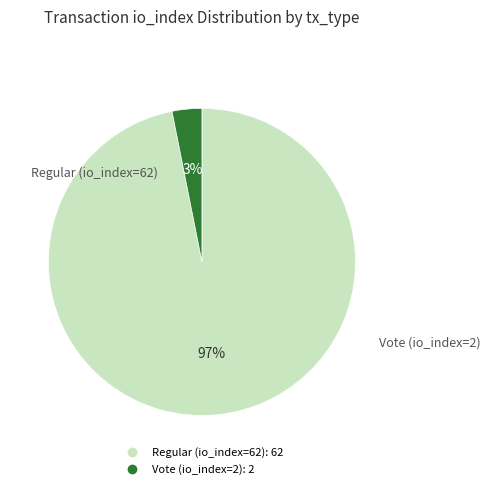

True or false: Vote (io_index=2) accounts for 3% of the total.

True